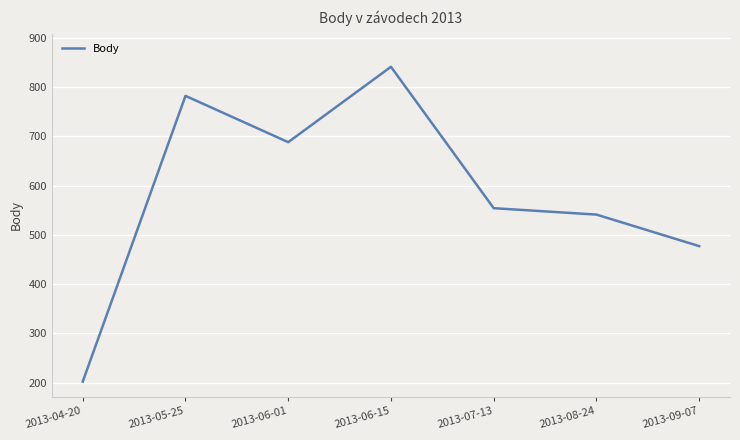

Count the number of categories in the chart.

7